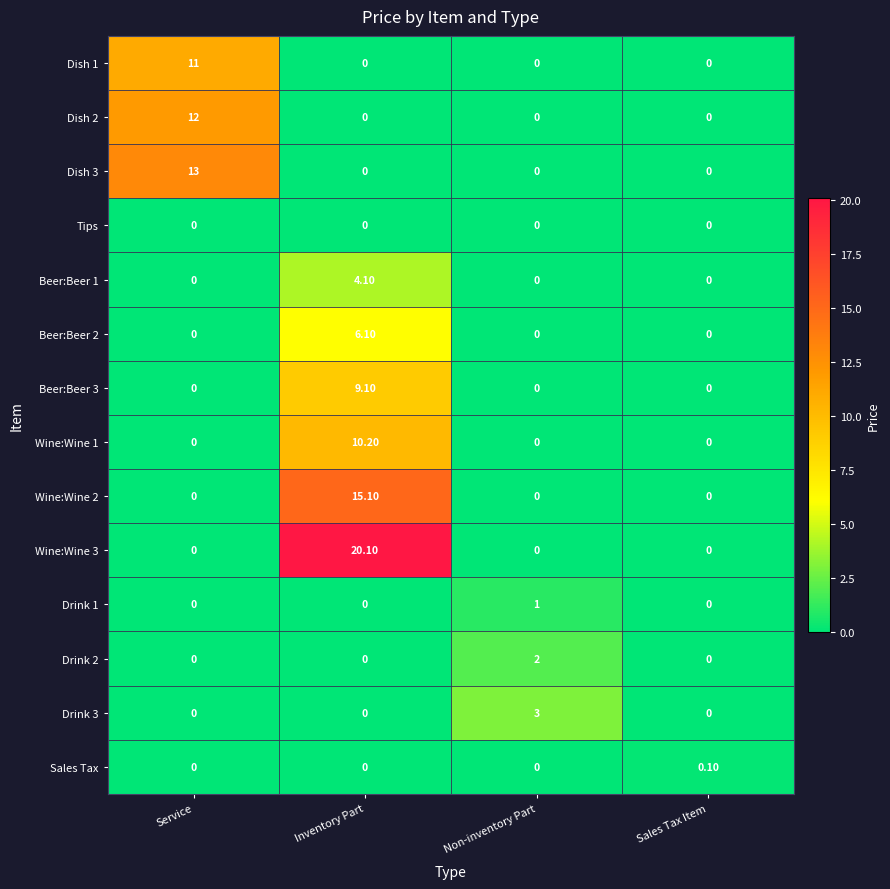

Which series has the widest spread of values?

Wine:Wine 3